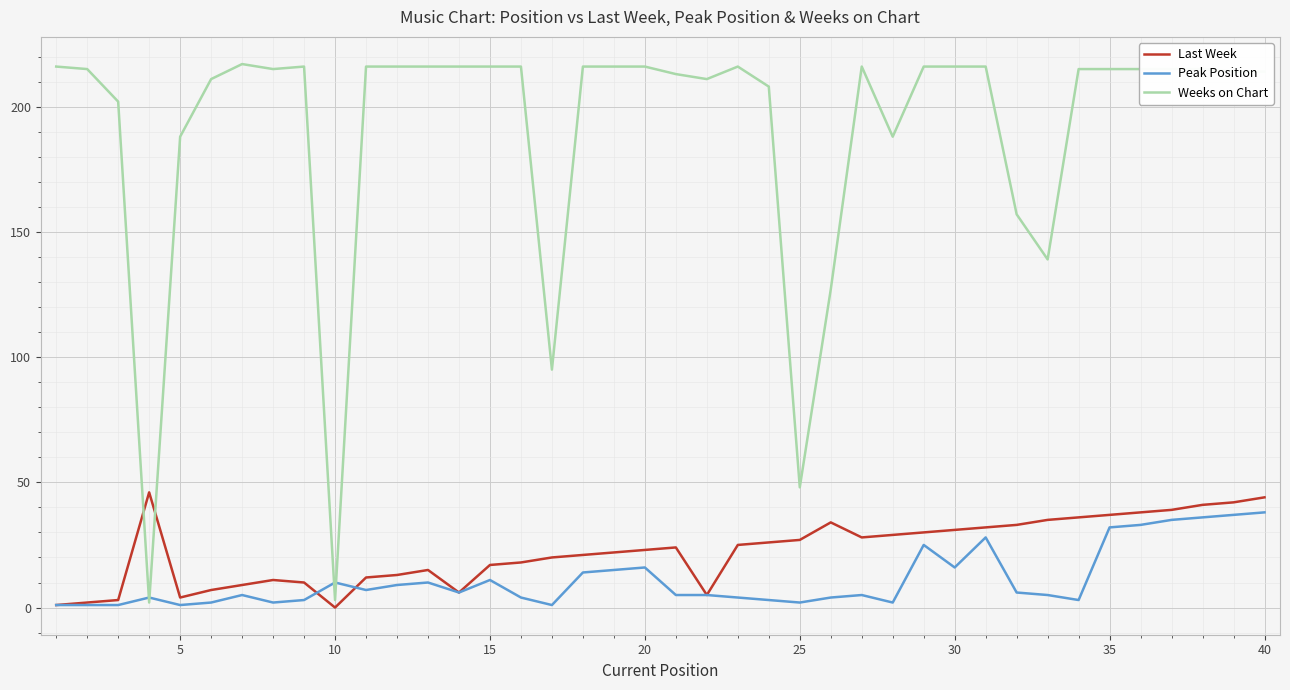

Which series has the largest total across all categories?

Weeks on Chart